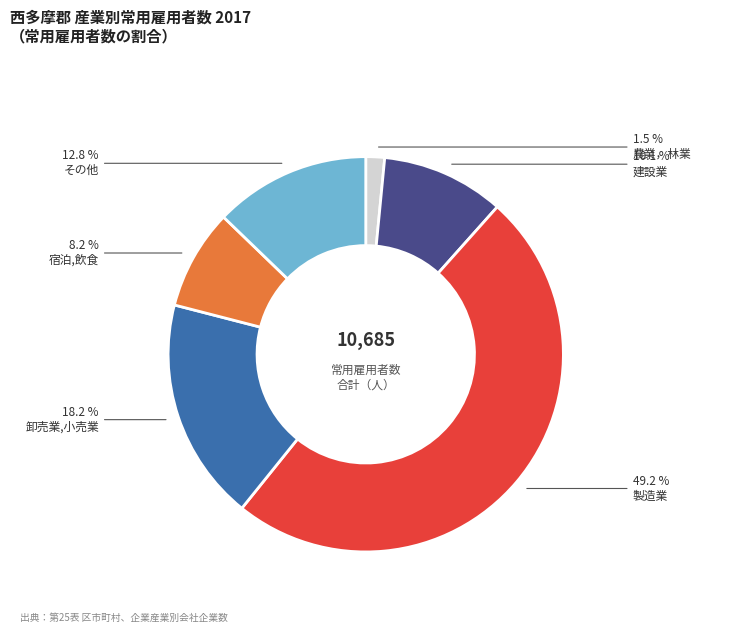

Count the number of slices in the pie.

6